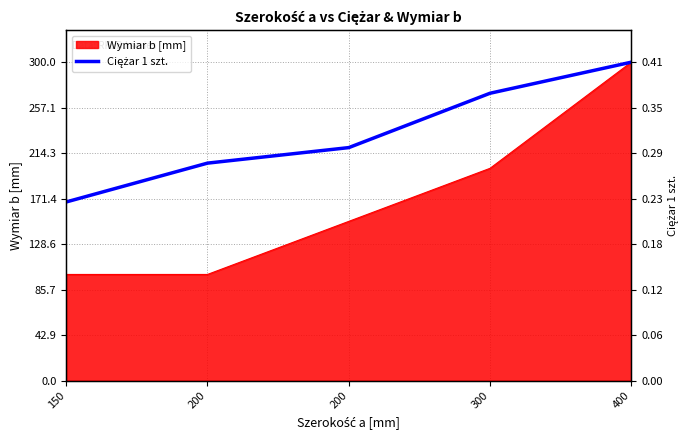

Where is the data nearest to the value 234?

200